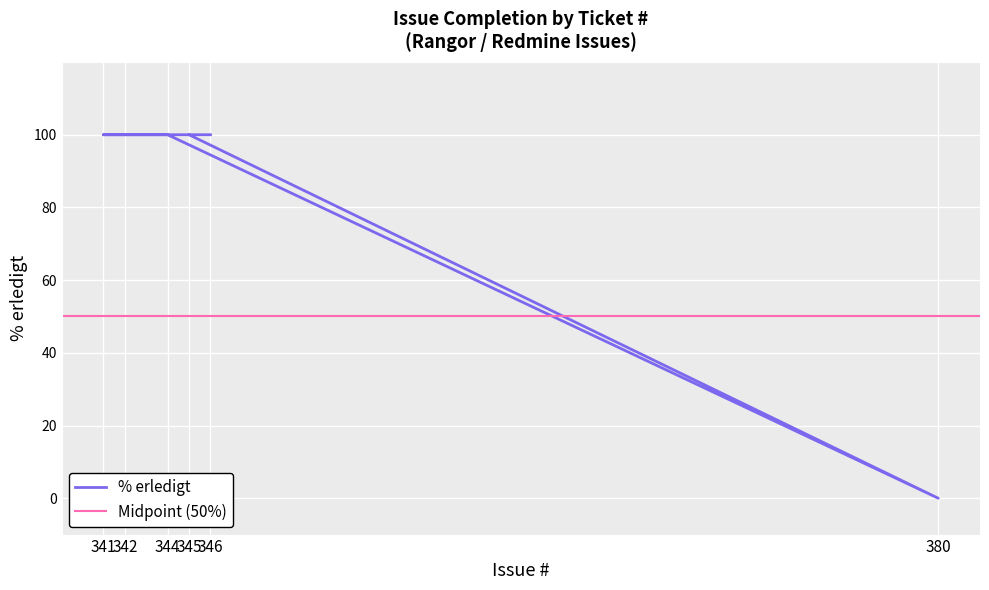

Approximately how many times larger is the value at 346 compared to 344?

1.0